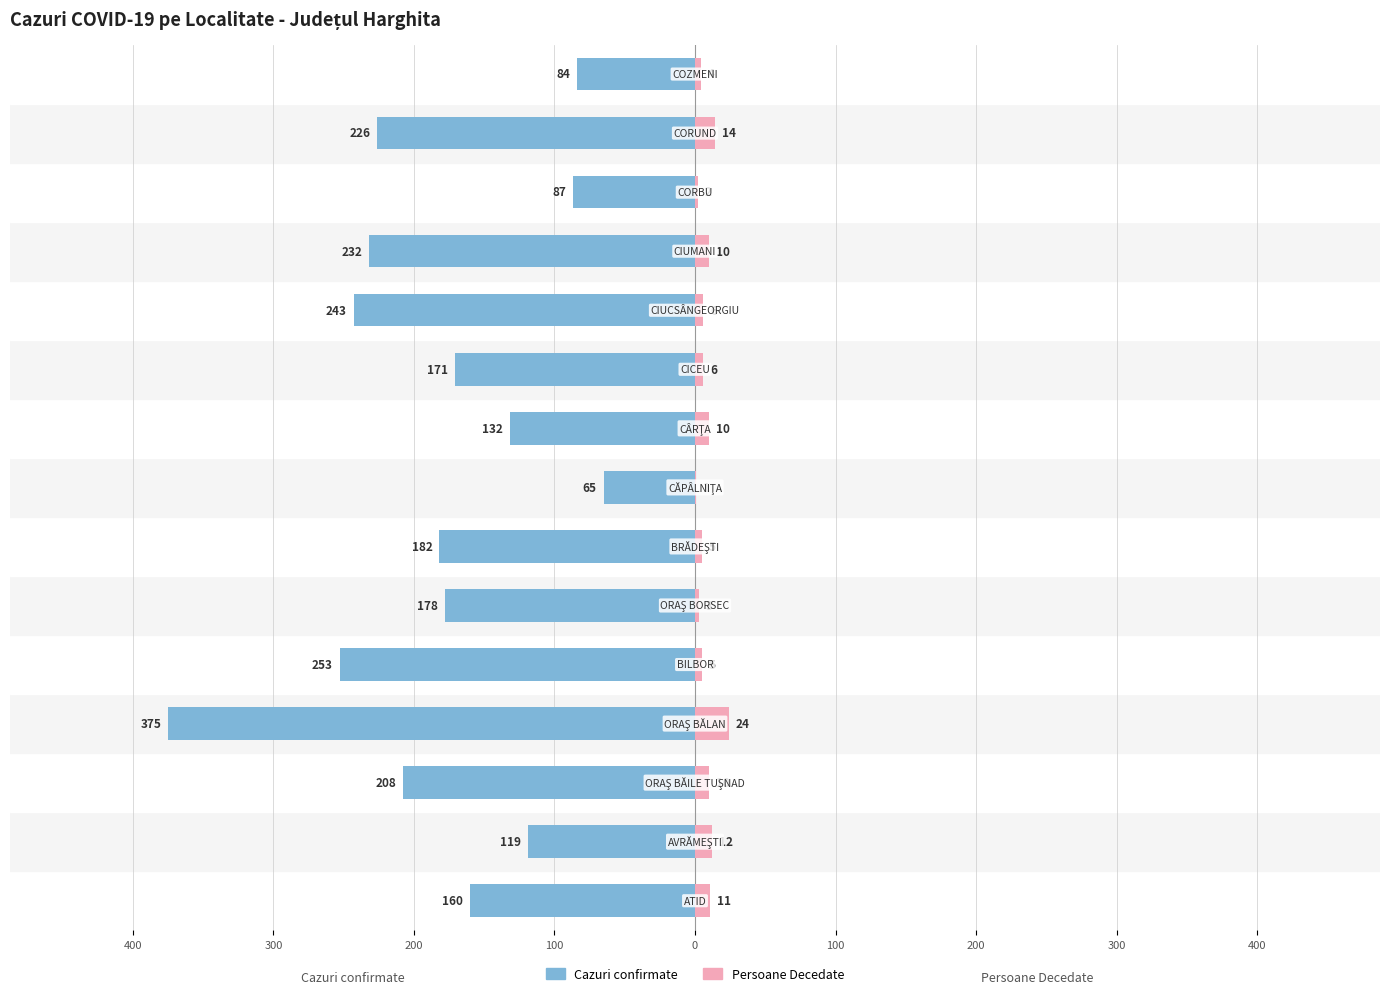

What is the difference between the second highest and second lowest values in the Cazuri confirmate series?

169